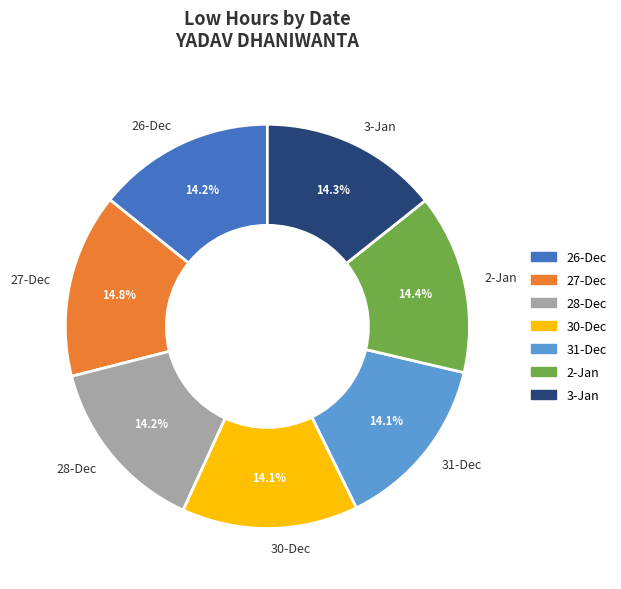

Is there a majority slice in this chart?

No